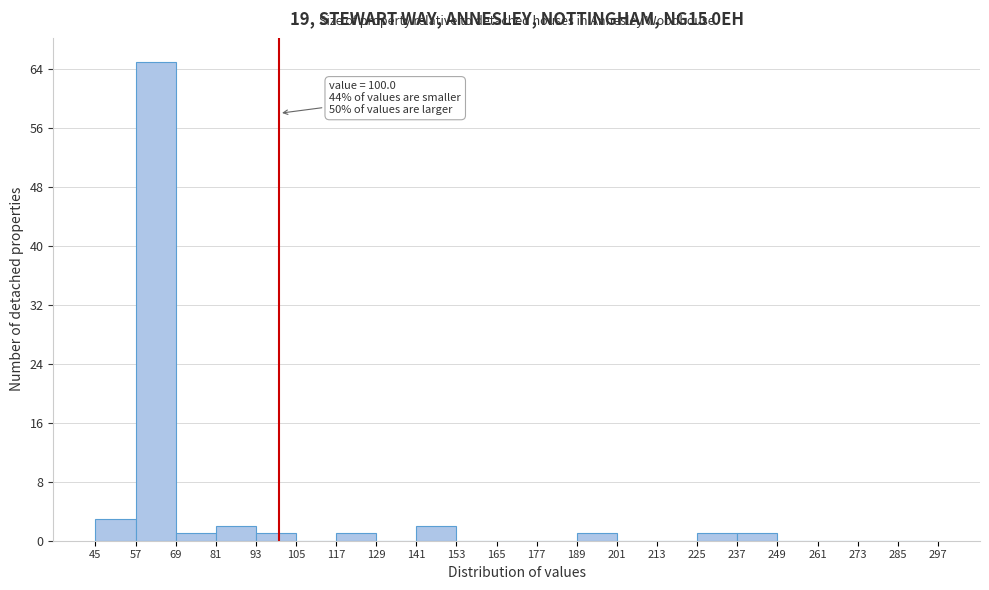

Over which range of the x-axis is the bar tallest?

57 to 69